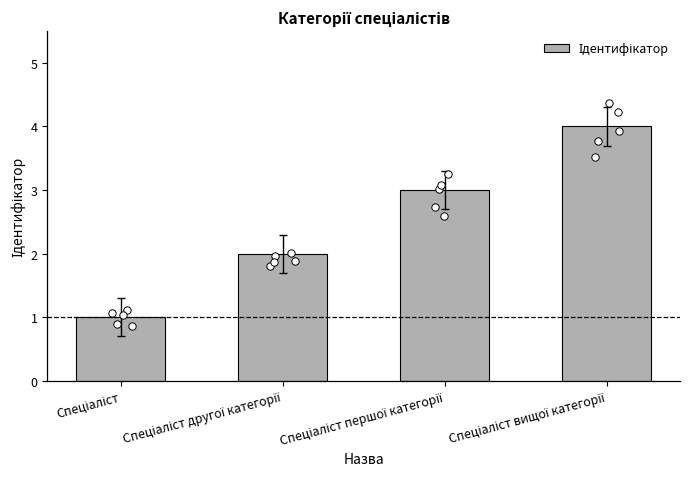

Approximately how many times larger is the value at Спеціаліст compared to Спеціаліст вищої категорії?

0.2